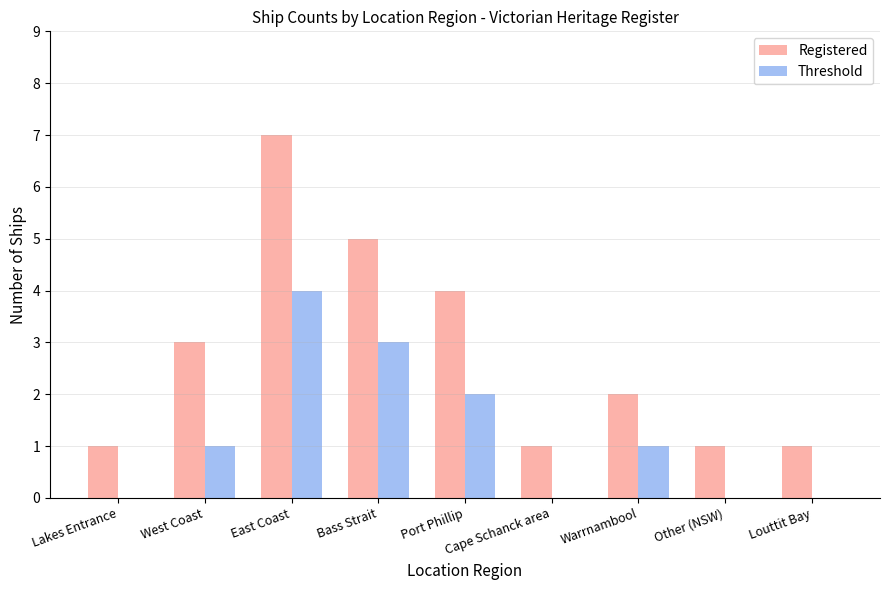

What is the sum of the Registered values at Louttit Bay and Bass Strait?

6